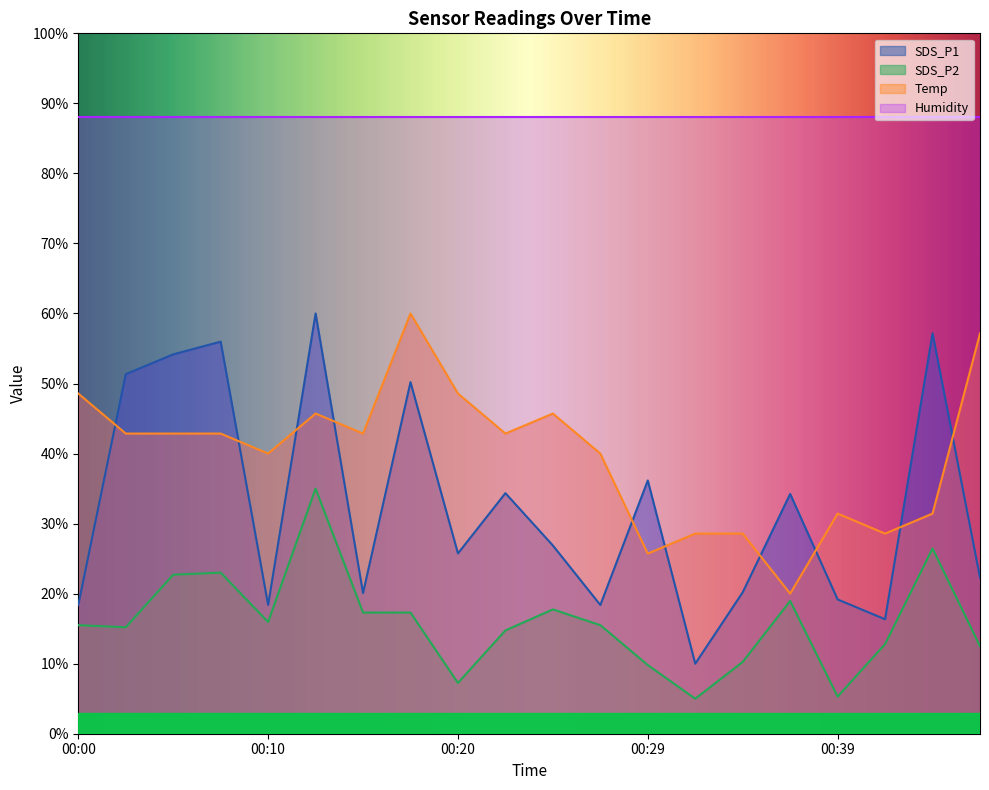

The value of SDS_P1 at 00:39 is 13.3. True or false?

False